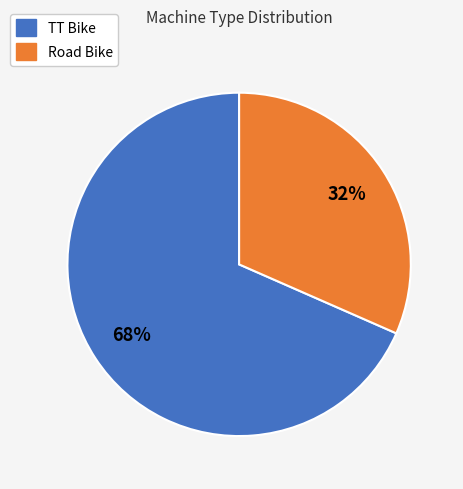

Which slice is the largest?

TT Bike